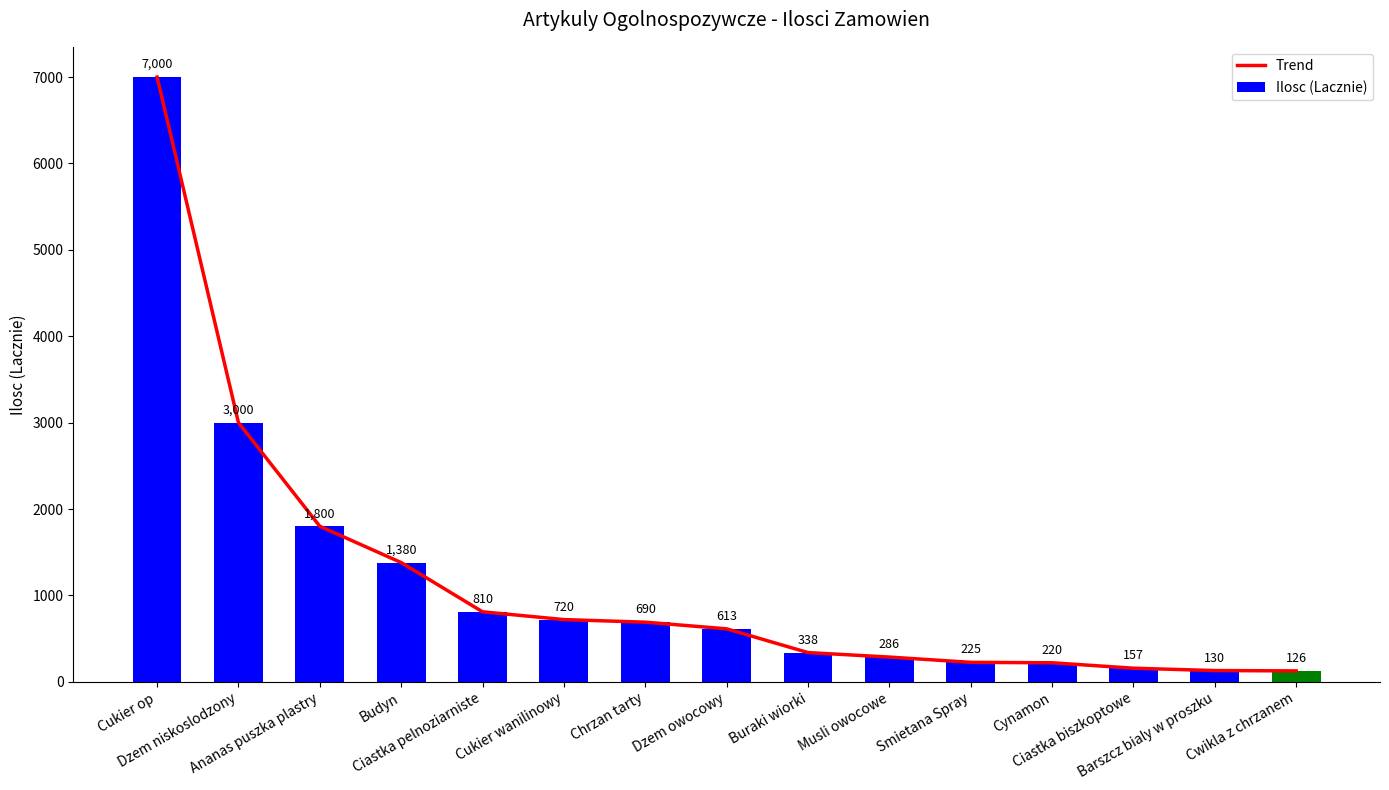

What is the sum of the Ilosc (Lacznie) values at Ciastka biszkoptowe and Smietana Spray?

382